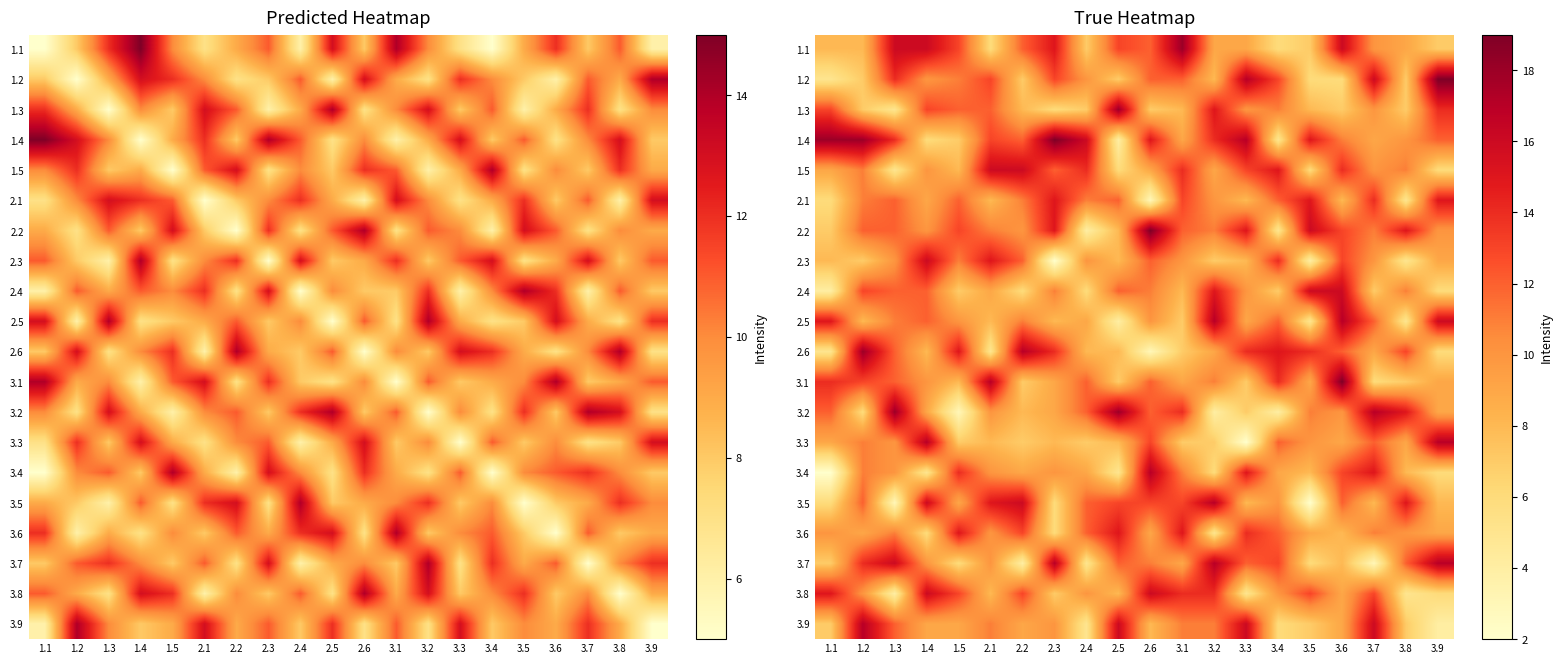

How many series are shown in this chart?

20